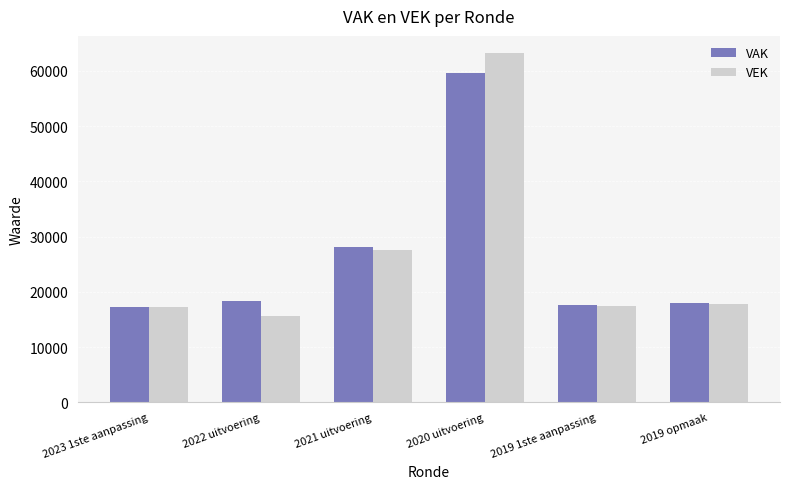

What is the sum of all VAK values?

159017